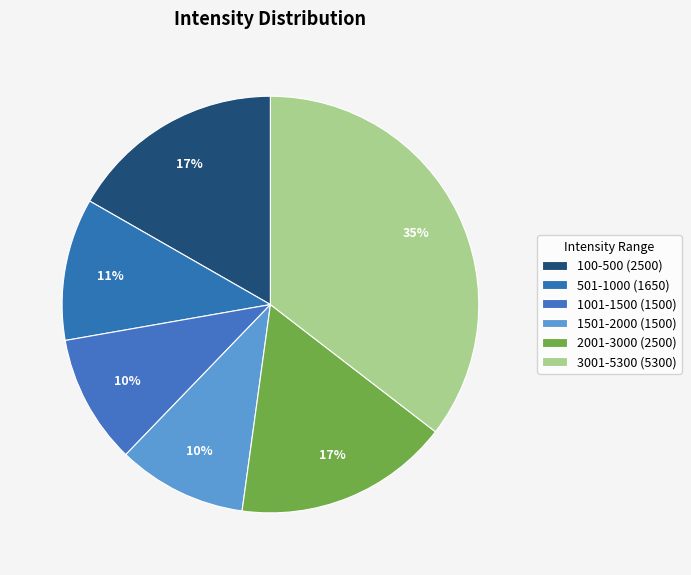

How many segments does this pie chart have?

6